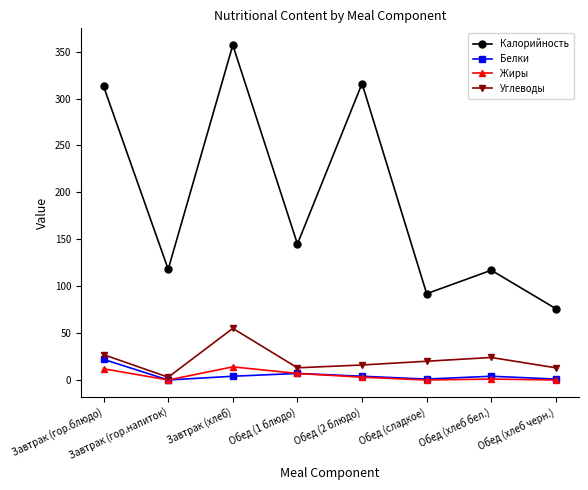

Which series has the widest spread of values?

Калорийность